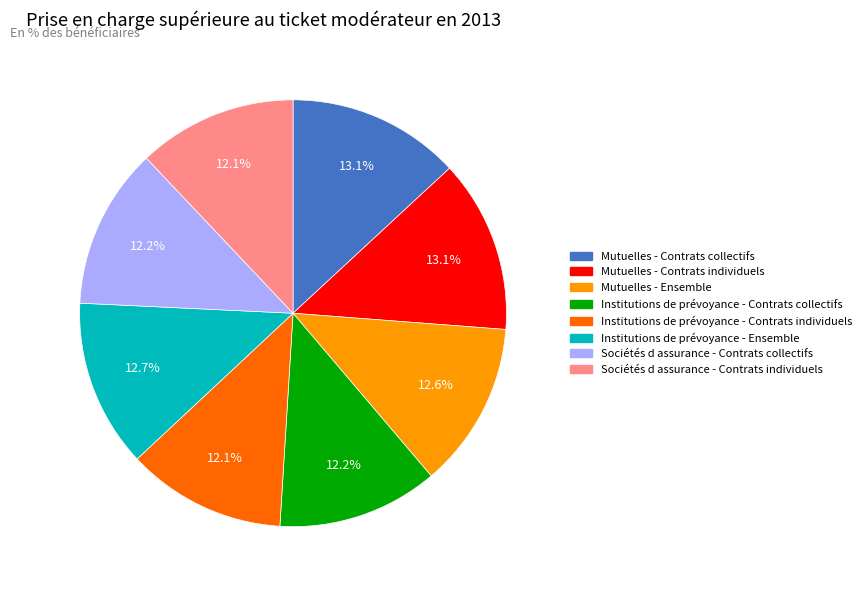

To the nearest percent, what percentage of the pie is Mutuelles - Contrats collectifs?

13%